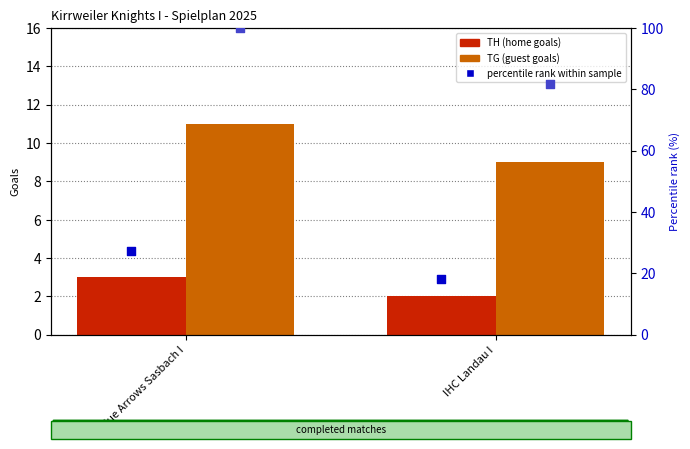

What is the total value across all series at IHC Landau I?

111.0